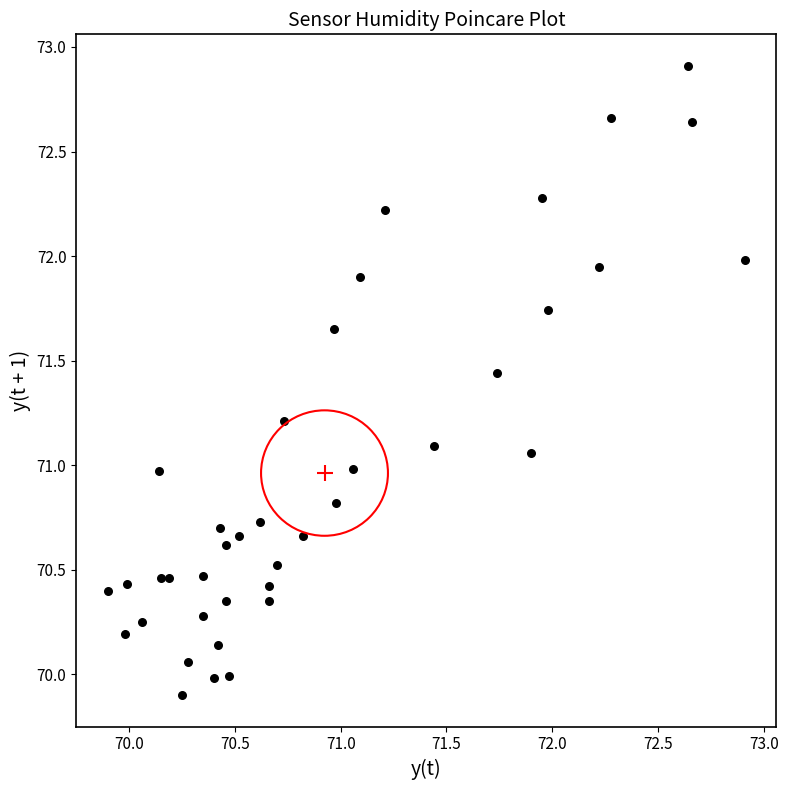

What is the range of X values (max minus min)?

3.0